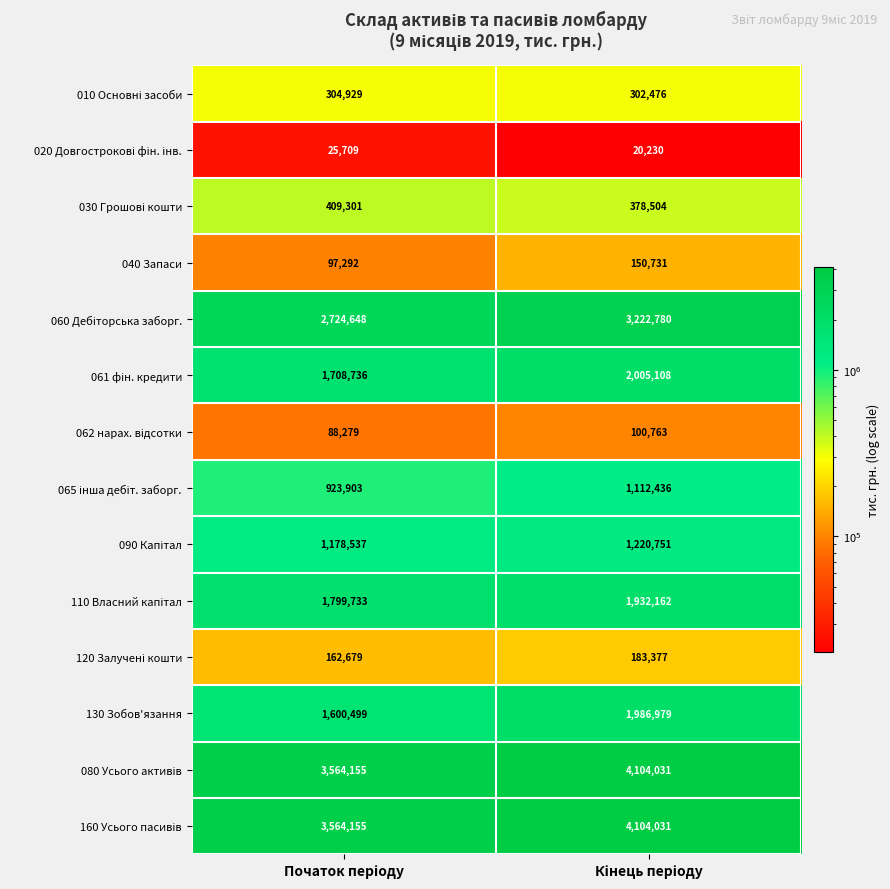

What is the smallest value displayed?

20230